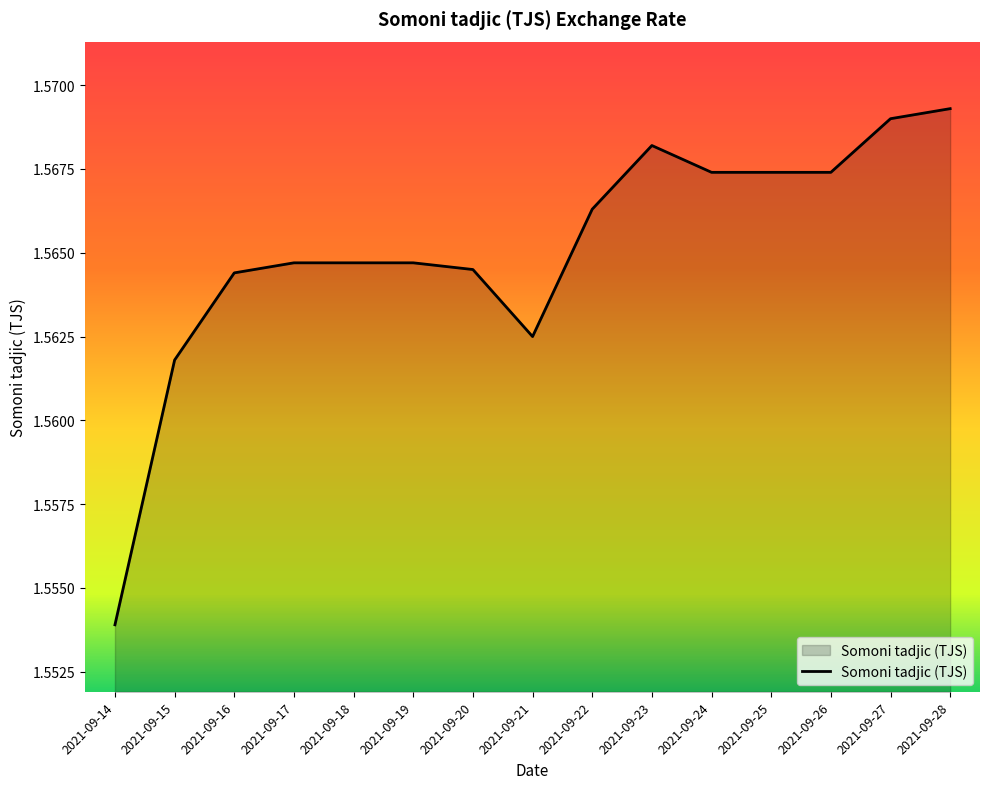

The chart shows a value of 0.5 at 2021-09-14. True or false?

False